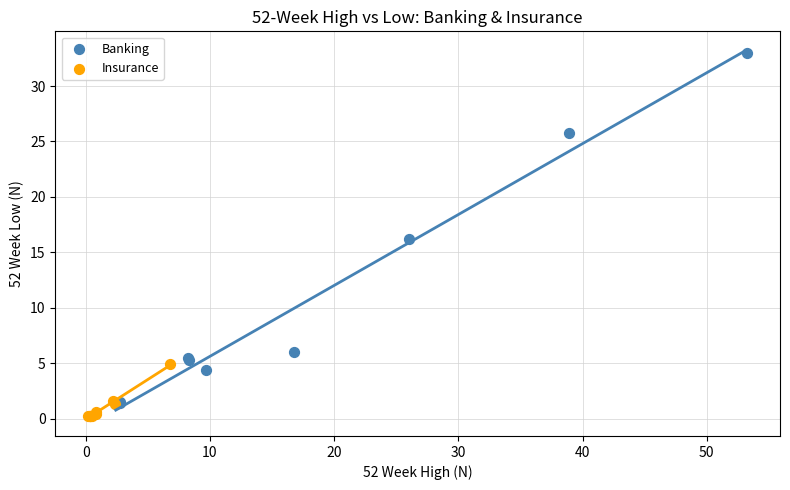

Which series contains the highest Y value?

Banking